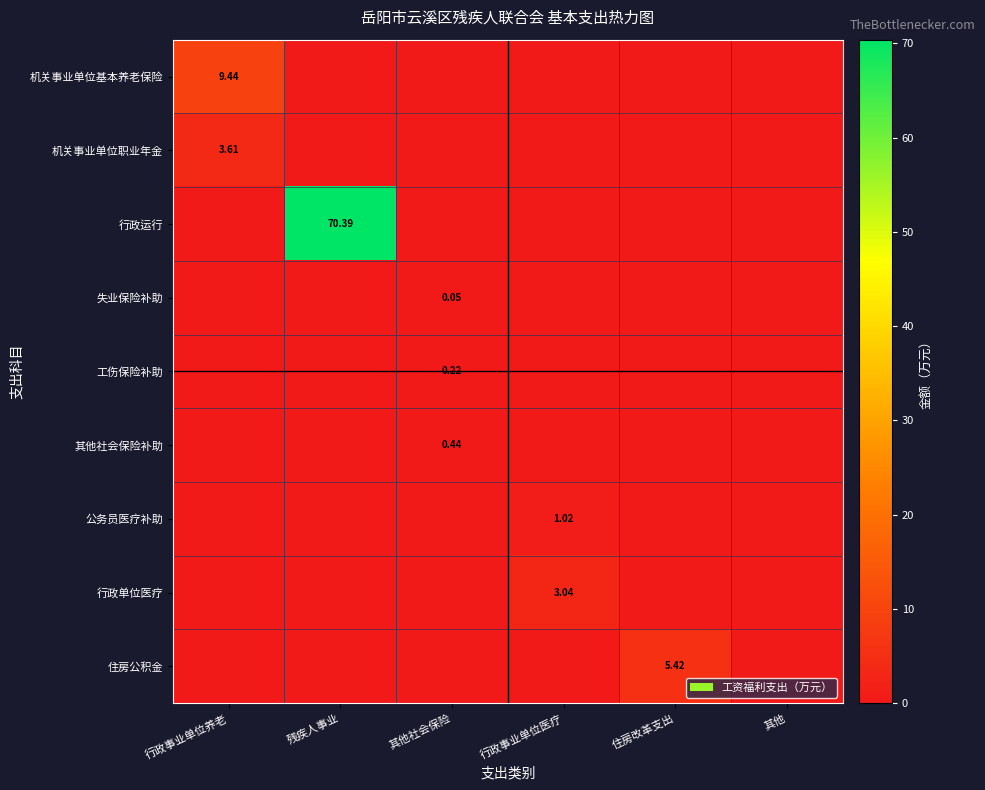

List the labels in order of 行政运行 value, smallest first.

行政事业单位养老, 其他社会保险, 行政事业单位医疗, 住房改革支出, 其他, 残疾人事业